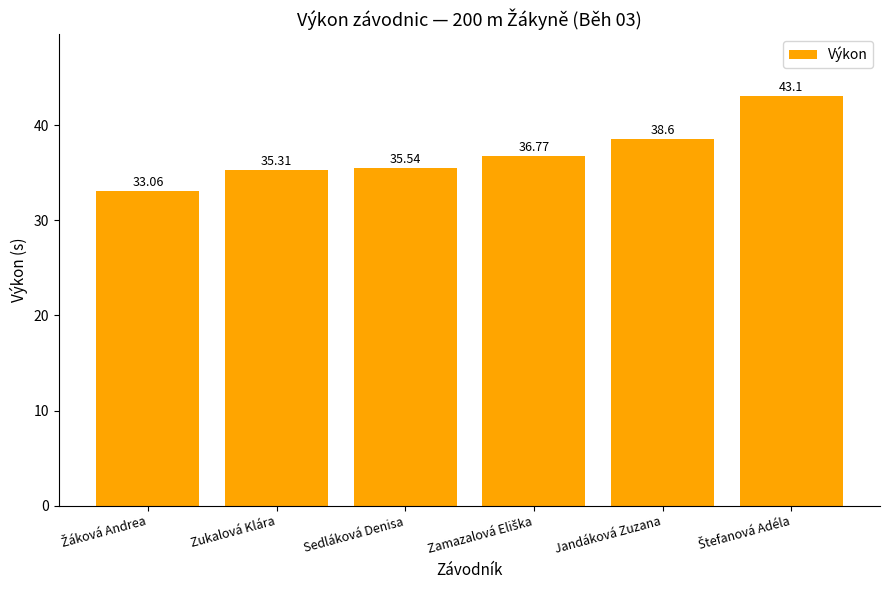

What is the greatest value displayed?

43.1